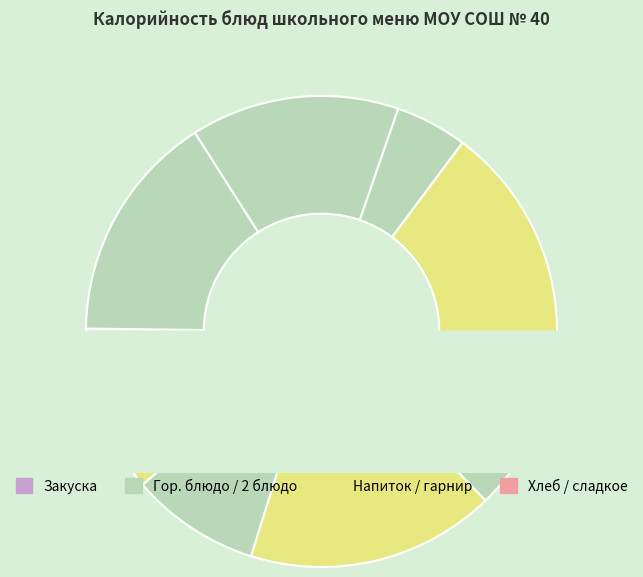

What is the change in value from Сок плодово-ягодный to Салат из моркови?

-36.4